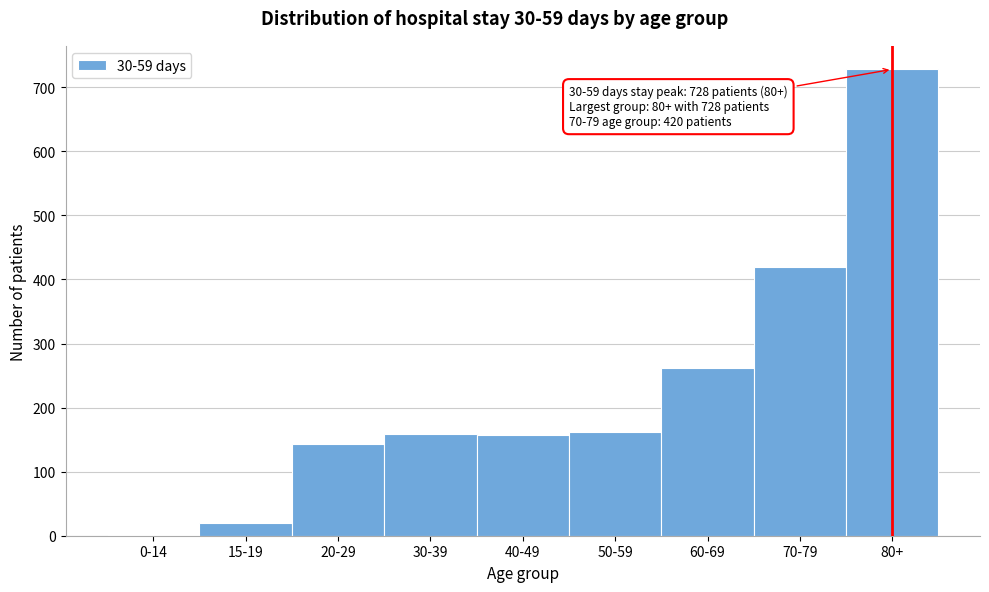

Which has a higher value, 20-29 or 15-19?

20-29